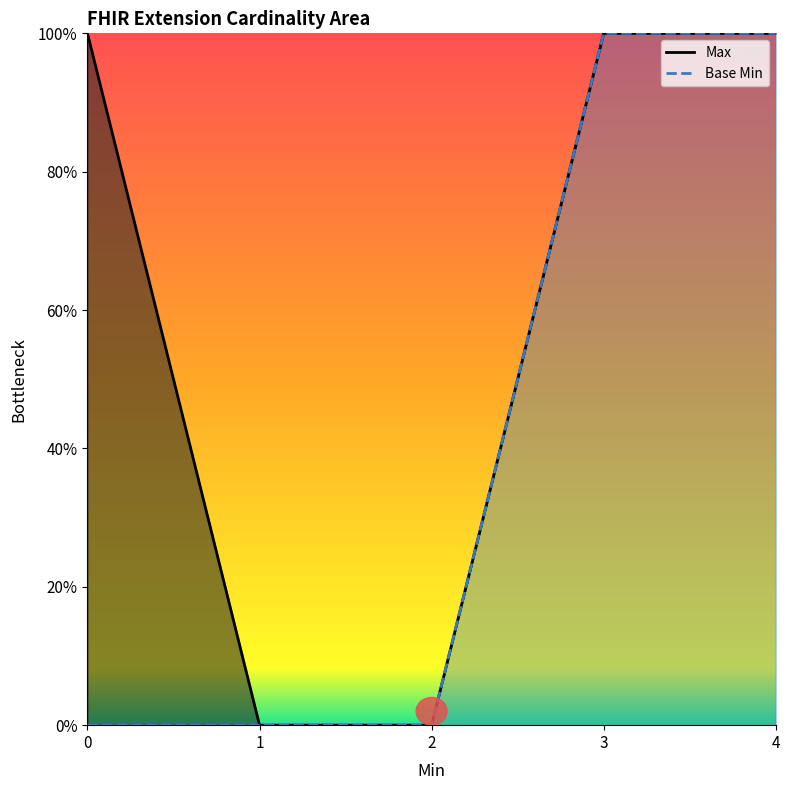

Which series has the largest total across all categories?

Max